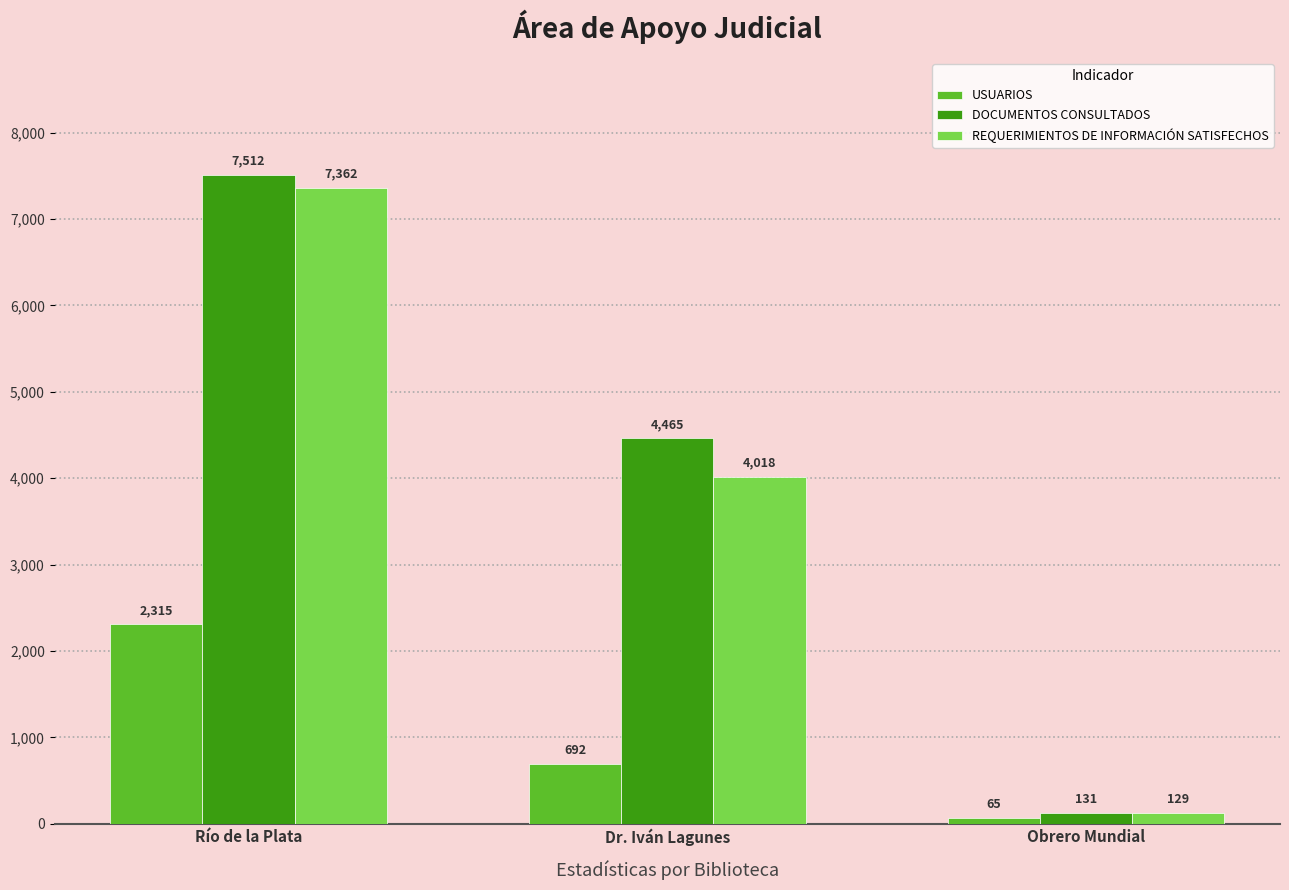

Reading left to right, list all the values displayed in this chart.

USUARIOS: Río de la Plata=2315	Dr. Iván Lagunes=692	Obrero Mundial=65
DOCUMENTOS CONSULTADOS: Río de la Plata=7512	Dr. Iván Lagunes=4465	Obrero Mundial=131
REQUERIMIENTOS DE INFORMACIÓN SATISFECHOS: Río de la Plata=7362	Dr. Iván Lagunes=4018	Obrero Mundial=129